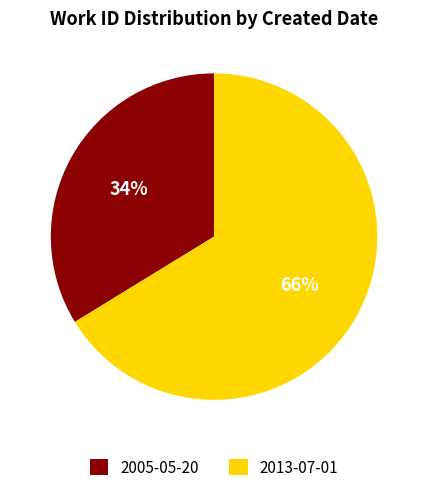

Between 2005-05-20 and 2013-07-01, which is larger?

2013-07-01